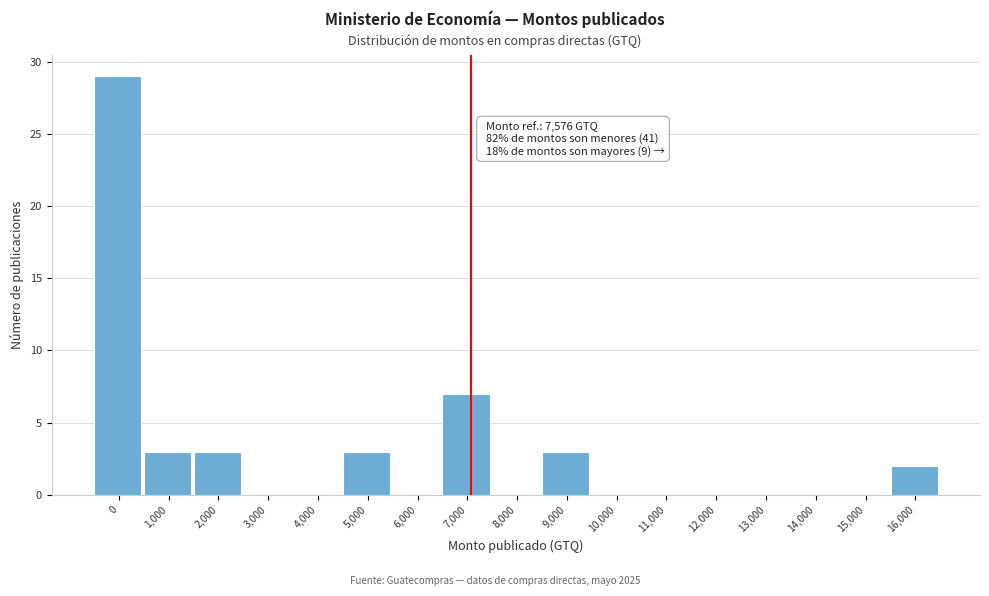

Reading left to right, what are all the values shown in this chart?

0=29	1,000=3	2,000=3	3,000=0	4,000=0	5,000=3	6,000=0	7,000=7	8,000=0	9,000=3	10,000=0	11,000=0	12,000=0	13,000=0	14,000=0	15,000=0	16,000=2